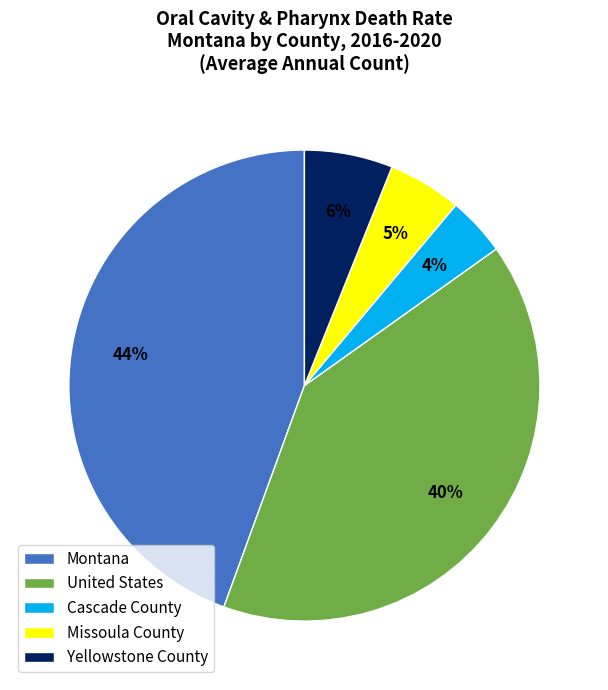

Which category has the smallest portion of the pie?

Cascade County